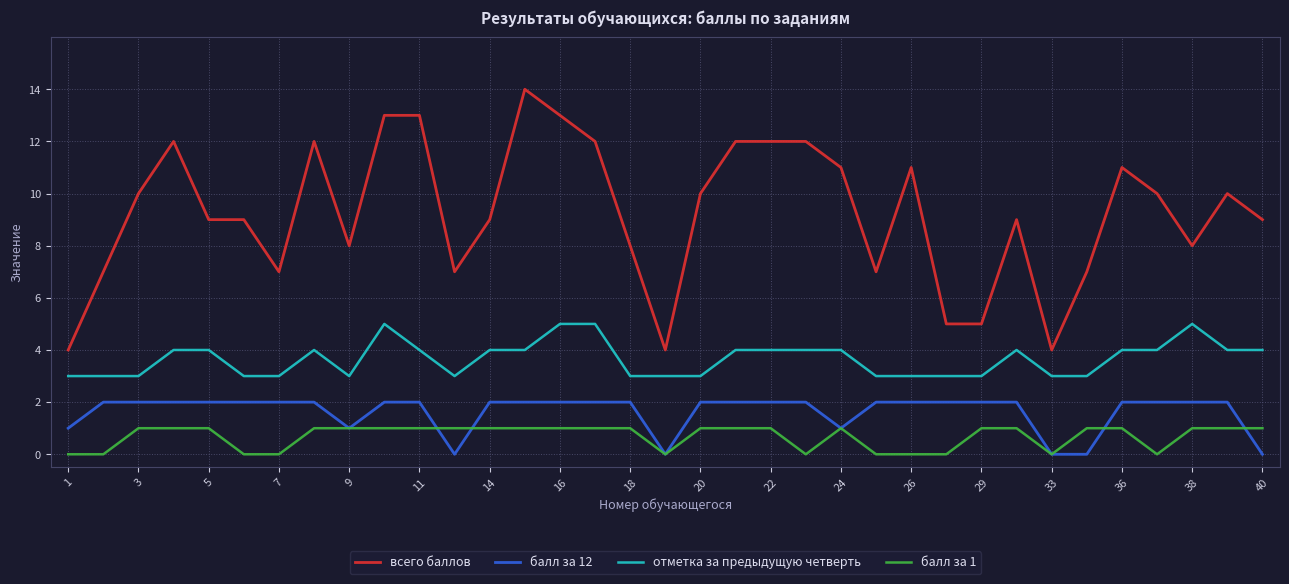

True or false: всего баллов and балл за 1 cross at least once.

False